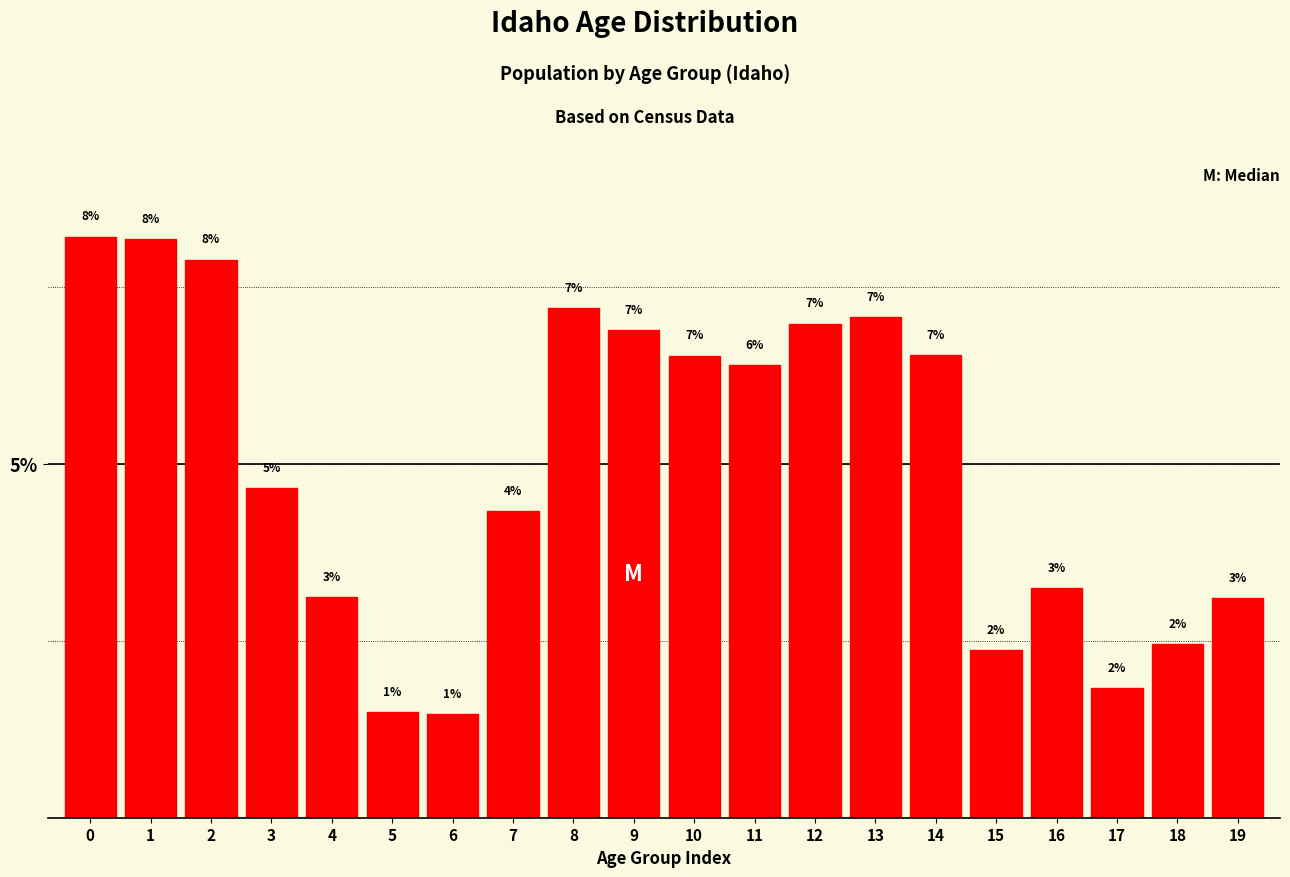

How many bars are there in total?

20